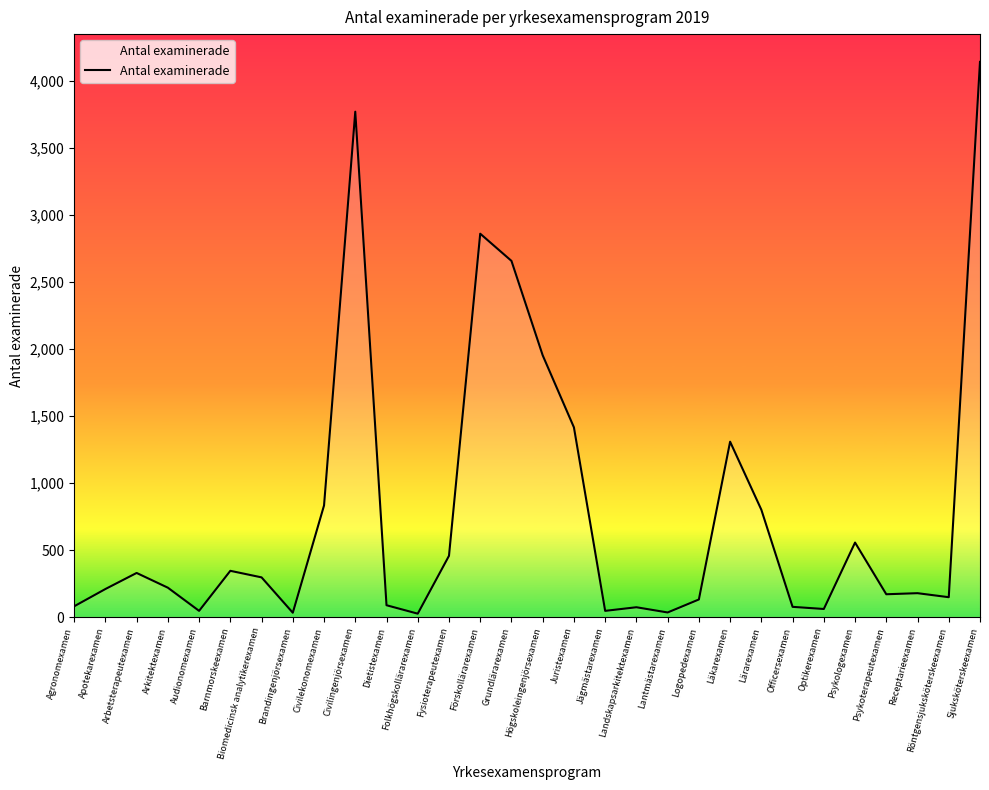

What is the approximate value at Receptarieexamen?

178